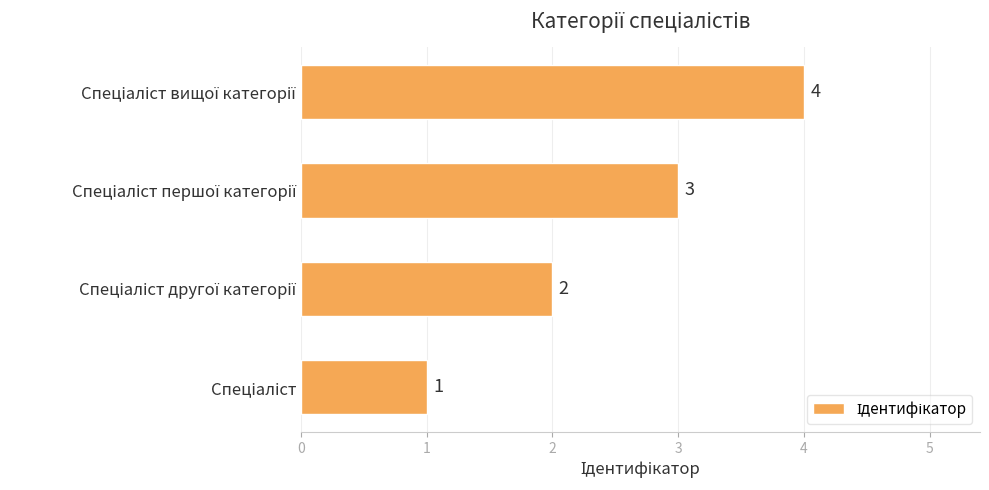

What is the difference between the maximum and second lowest values?

2